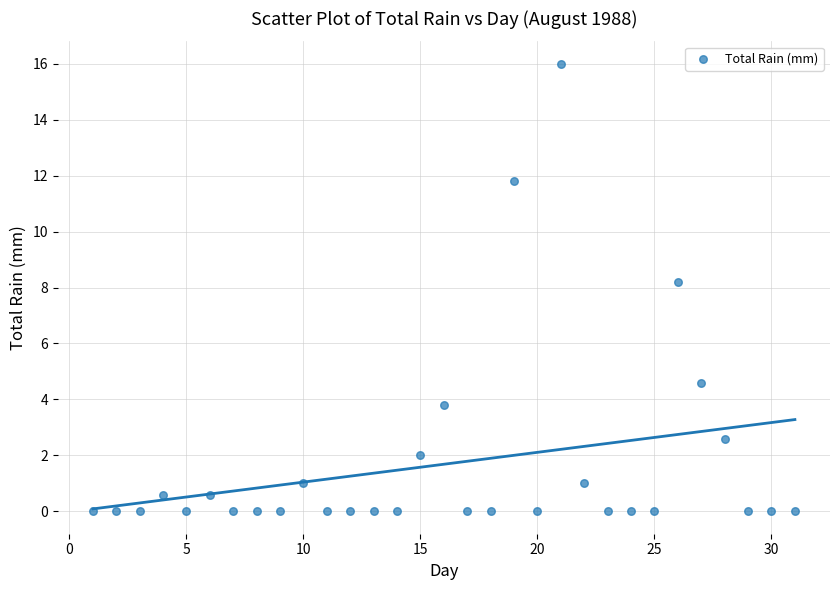

What Y value in the scatter plot is closest to 8?

8.2